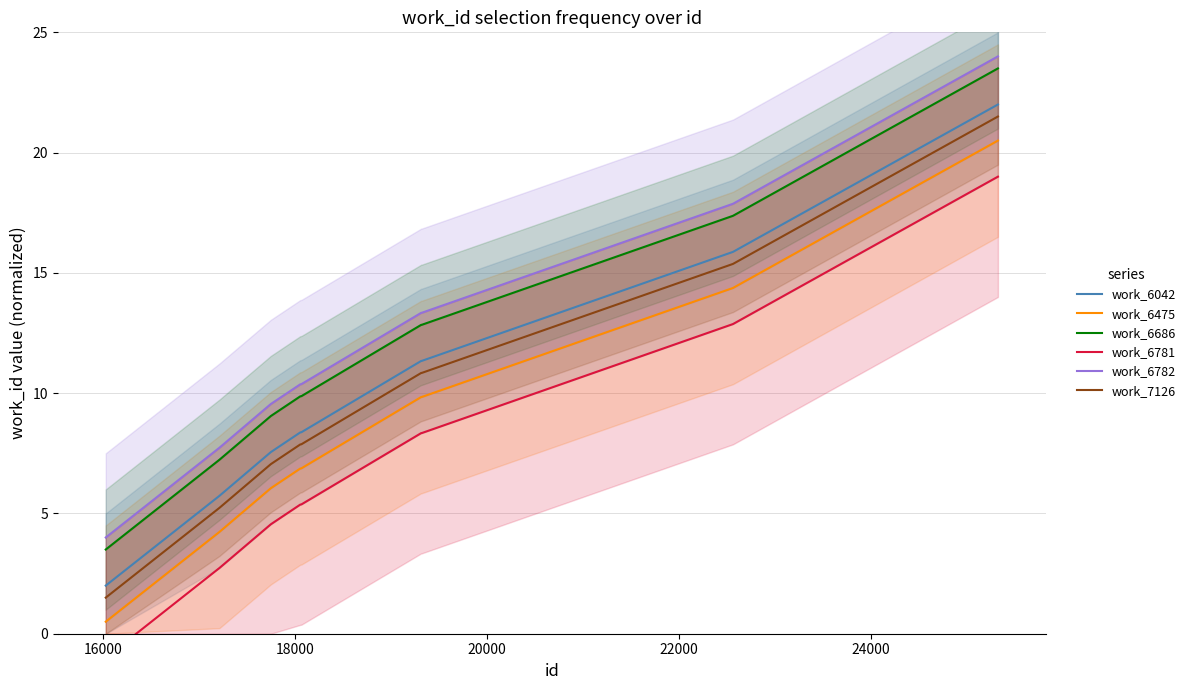

True or false: work_6686 and work_6781 intersect in this chart.

False